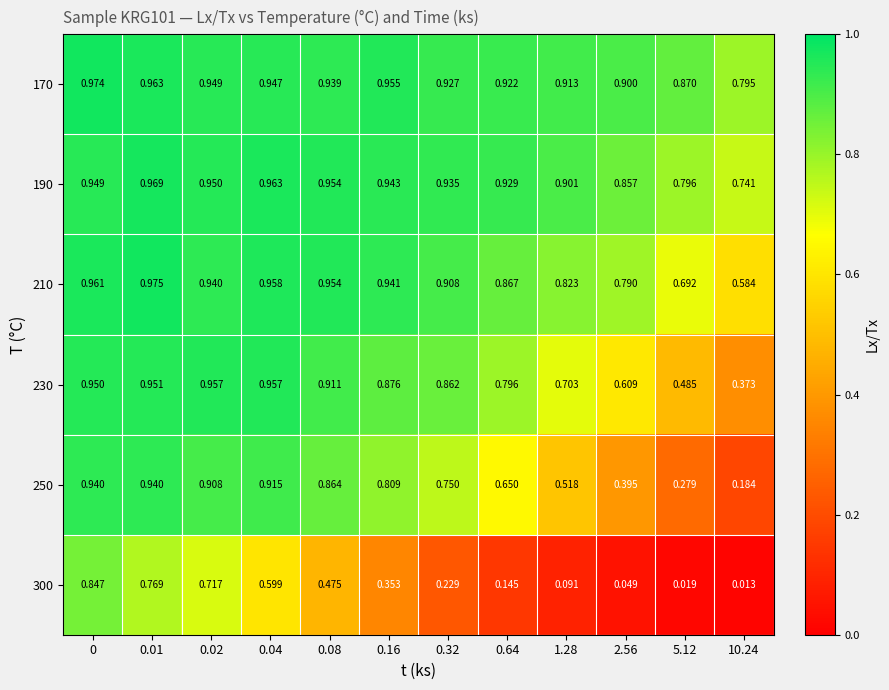

Which series has the largest range (max minus min)?

300